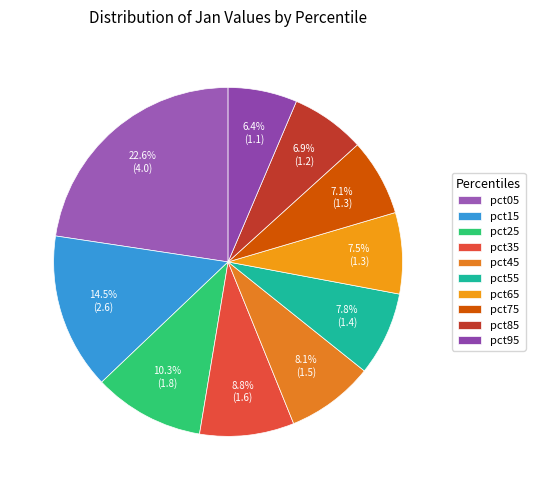

To the nearest percent, what is the average slice percentage?

10%